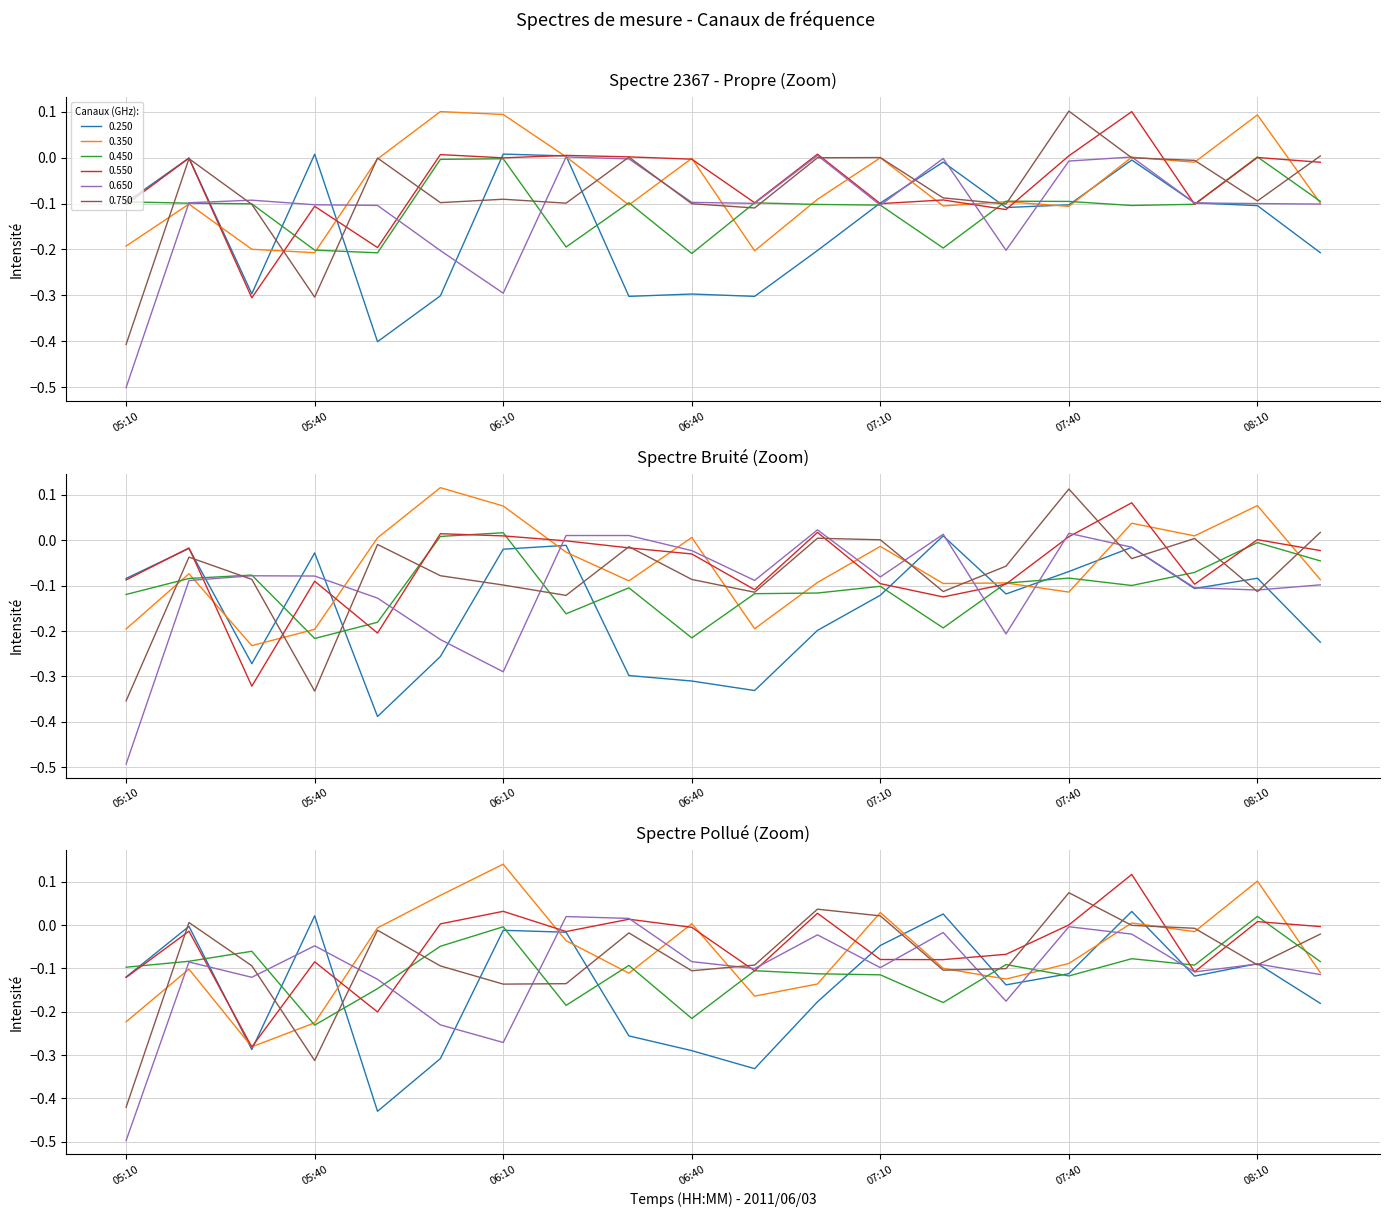

What is the total value across all series at 06:00?

-0.5